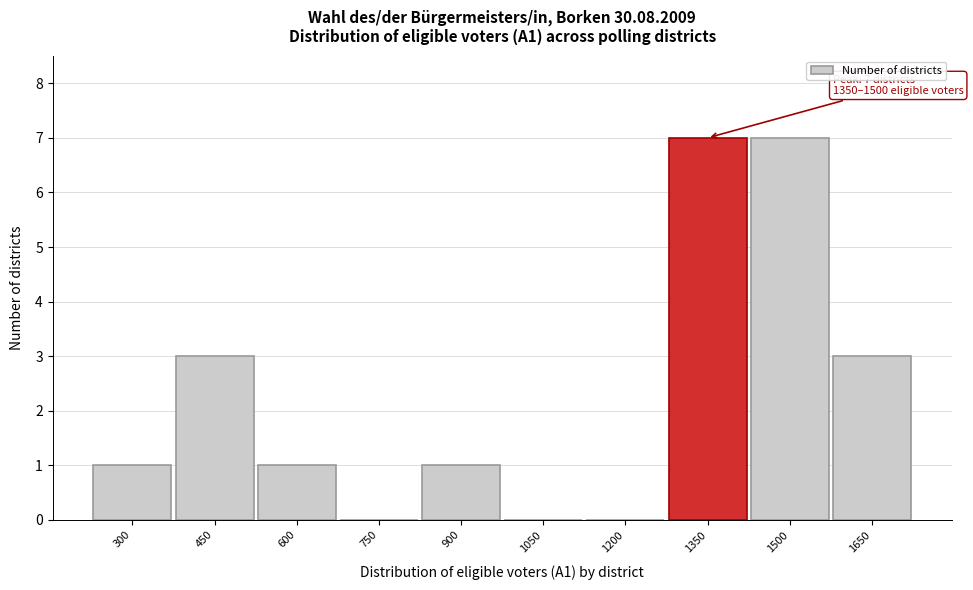

Reading left to right, what are all the values shown in this chart?

300=1	450=3	600=1	750=0	900=1	1050=0	1200=0	1350=7	1500=7	1650=3